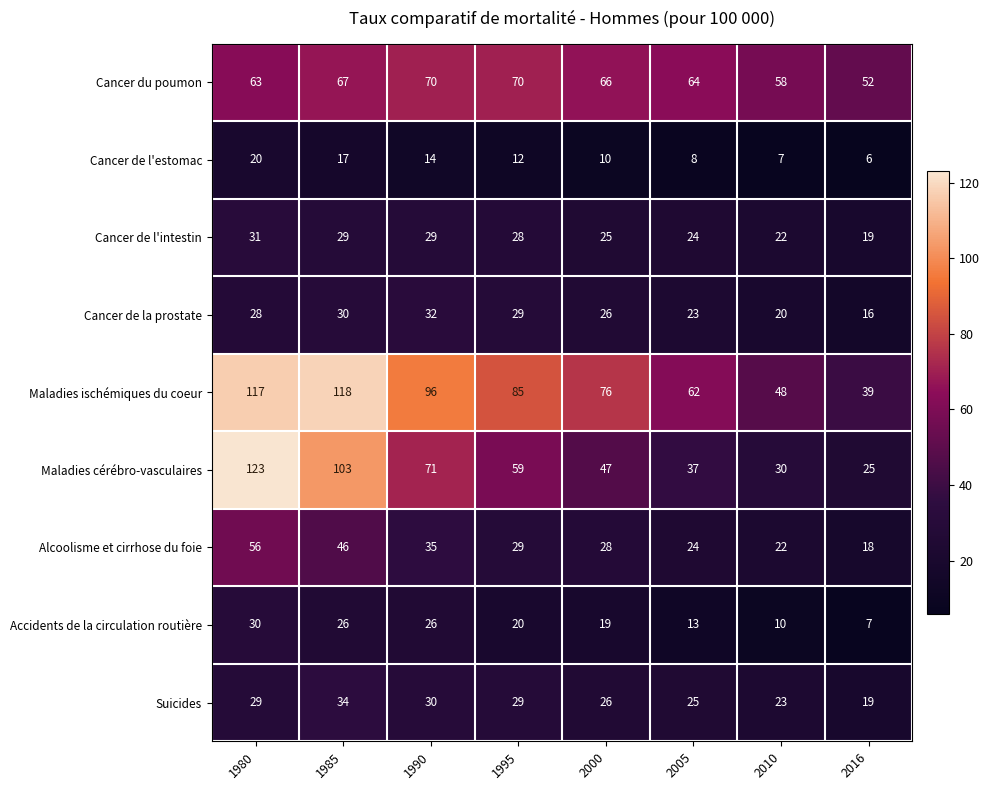

What is the sum of all Maladies cérébro-vasculaires values?

495